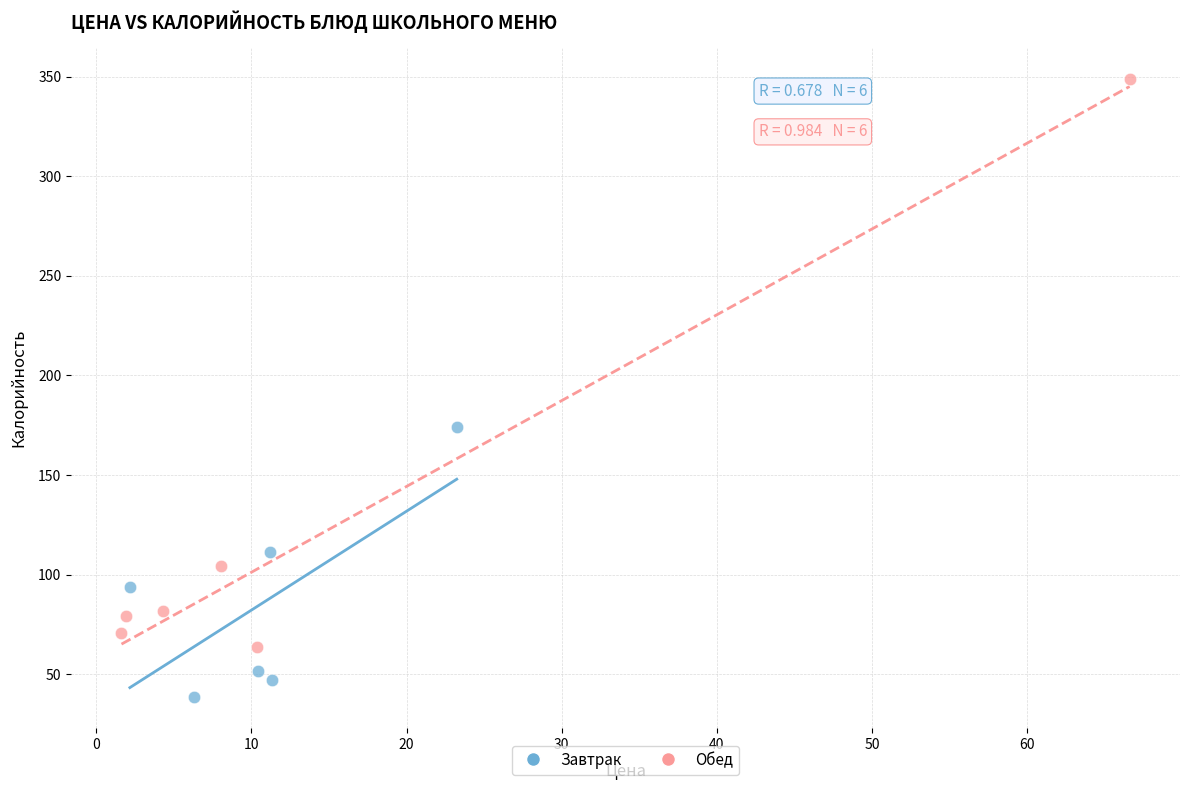

Which series contains the lowest Y value?

Завтрак